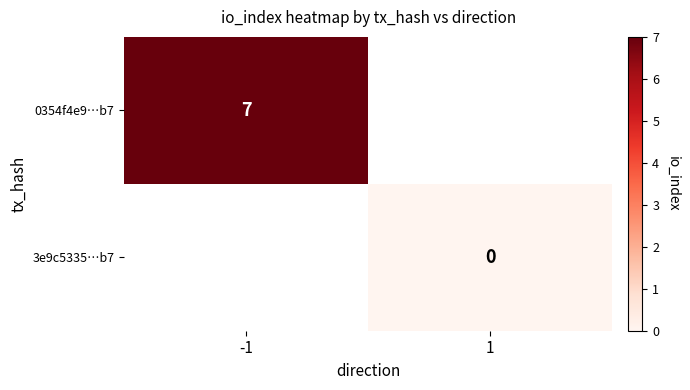

How many distinct data groups are displayed?

2